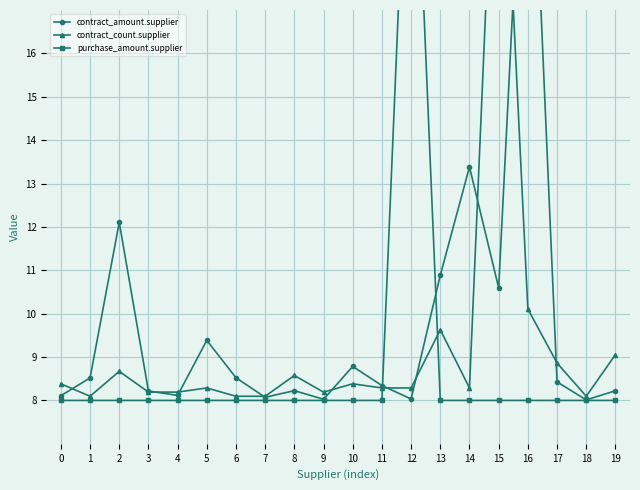

What is the total value across all series at 19?

25.3